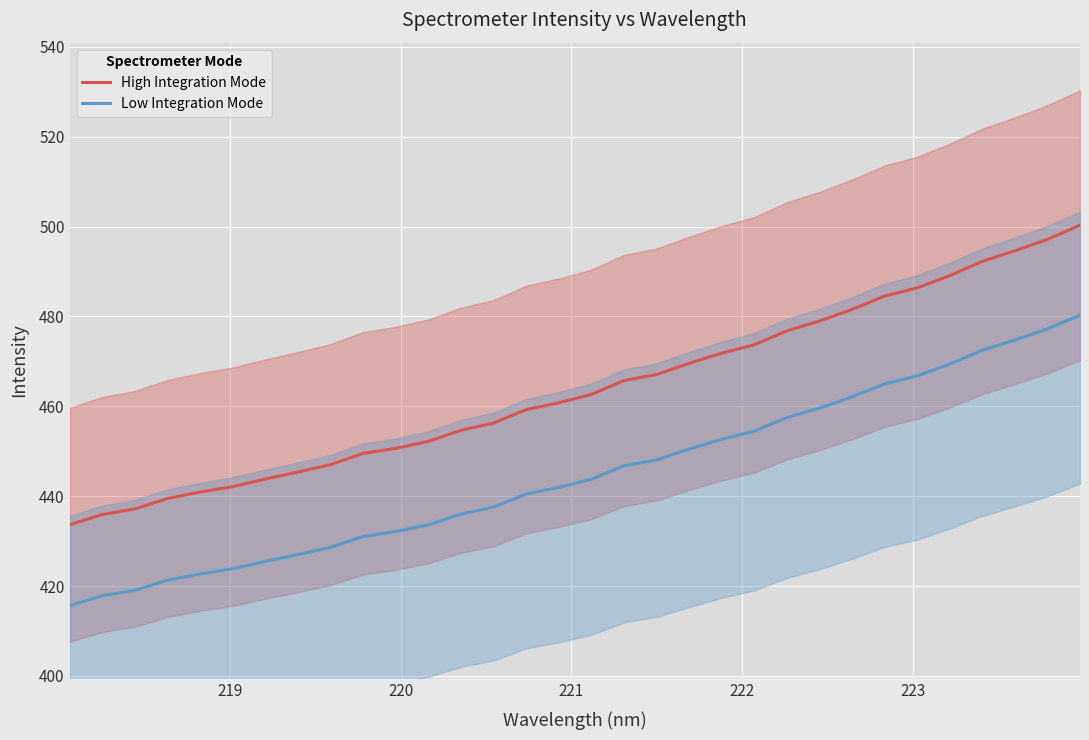

How many data points does each series have?

32